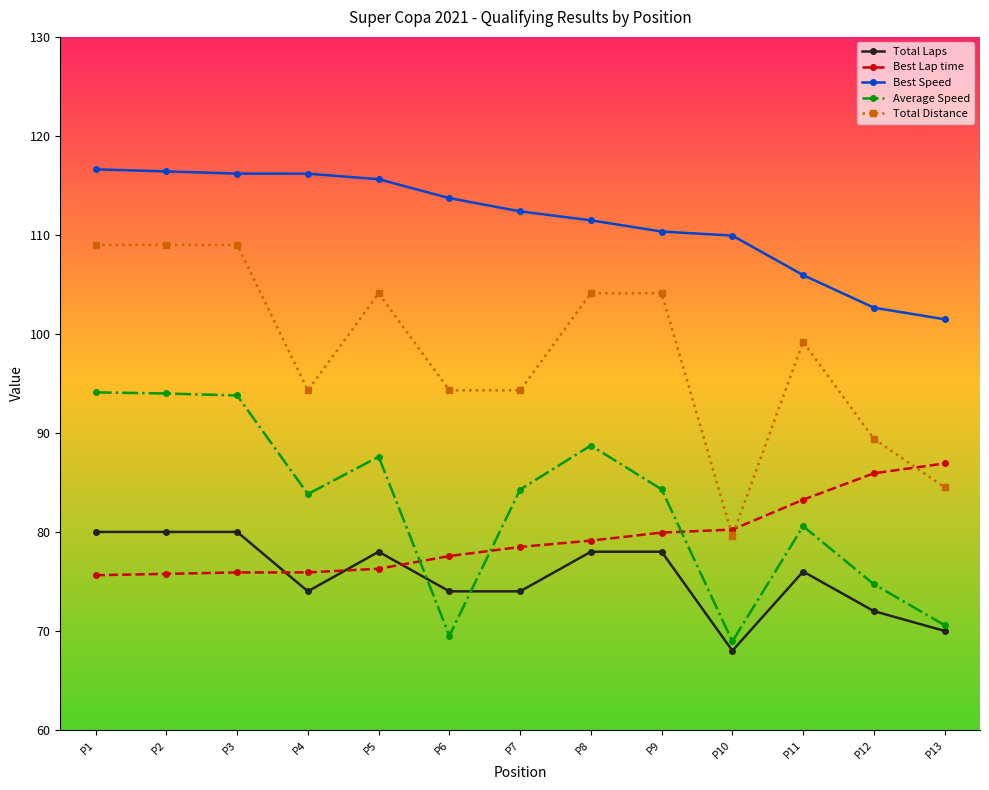

Rank the series by their maximum value, from highest to lowest.

Best Speed, Total Distance, Average Speed, Best Lap time, Total Laps